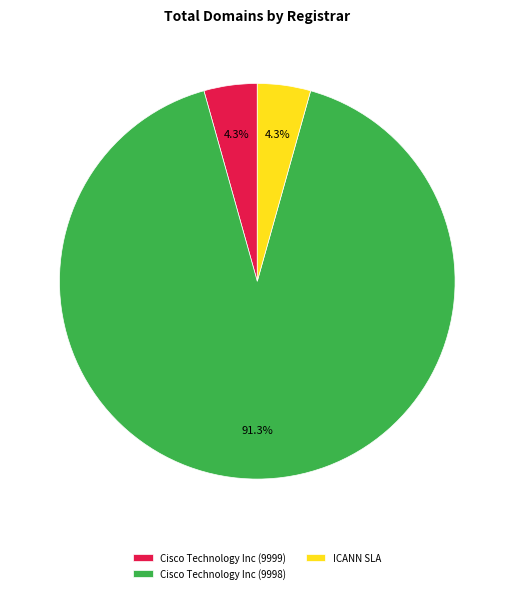

How many segments does this pie chart have?

3